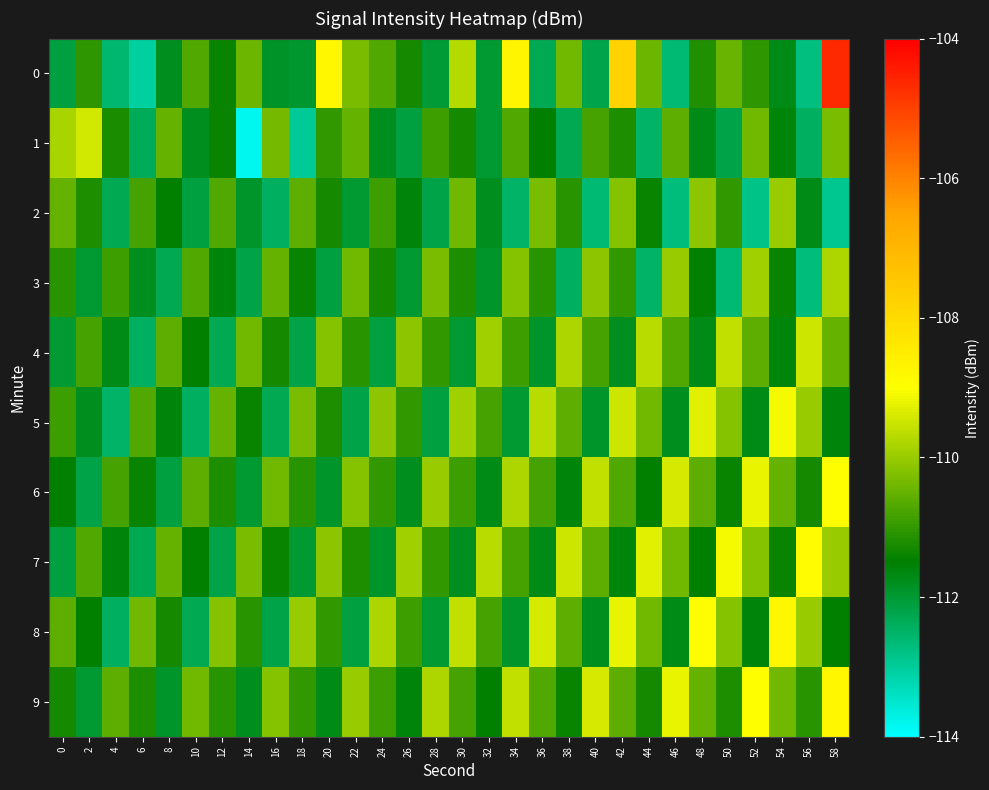

Between 8 and 52, which is larger?

52